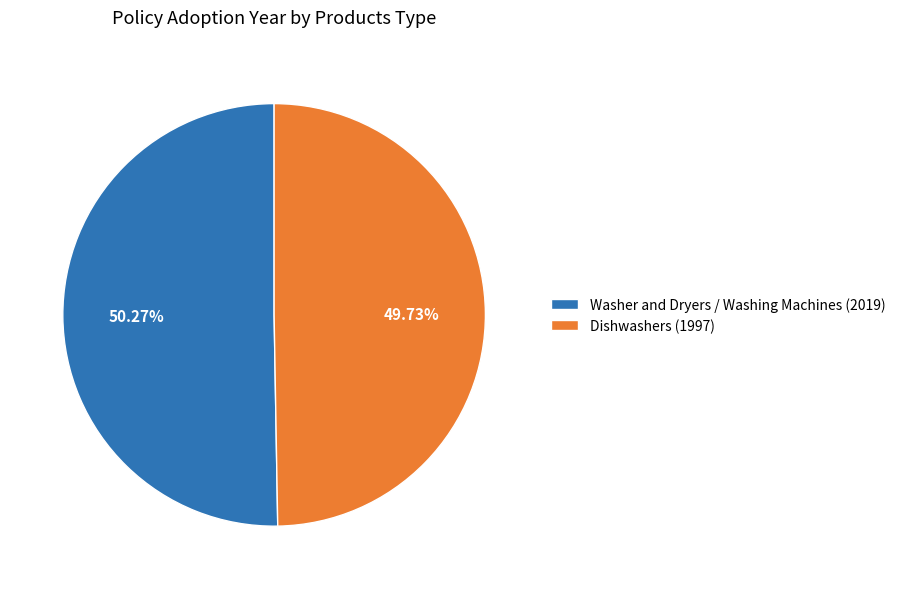

Rank the categories by value from highest to lowest.

Washer and Dryers / Washing Machines (2019), Dishwashers (1997)